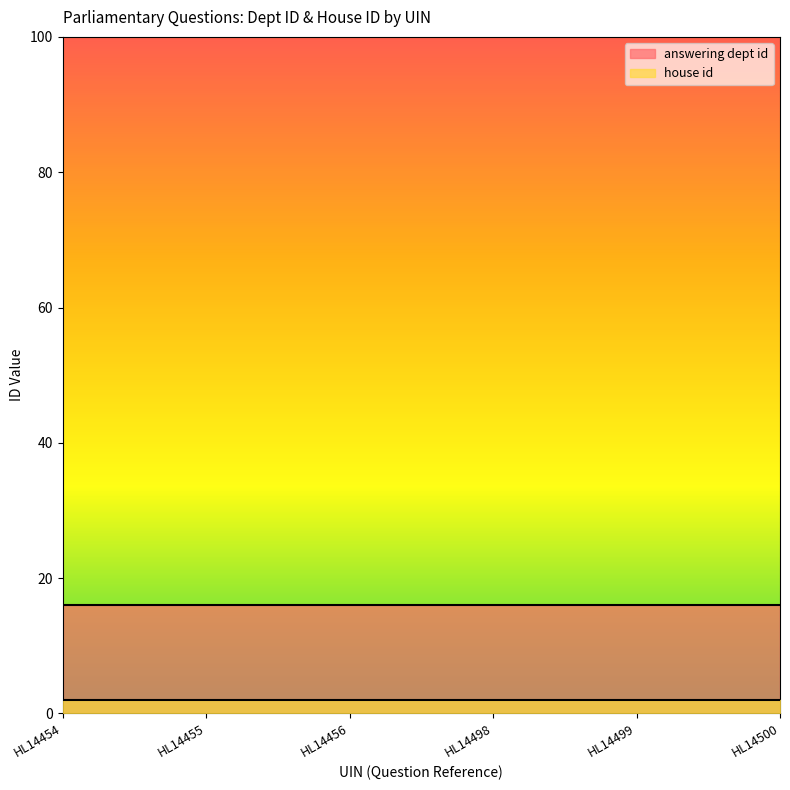

What is the difference between the highest and lowest values at HL14454?

14